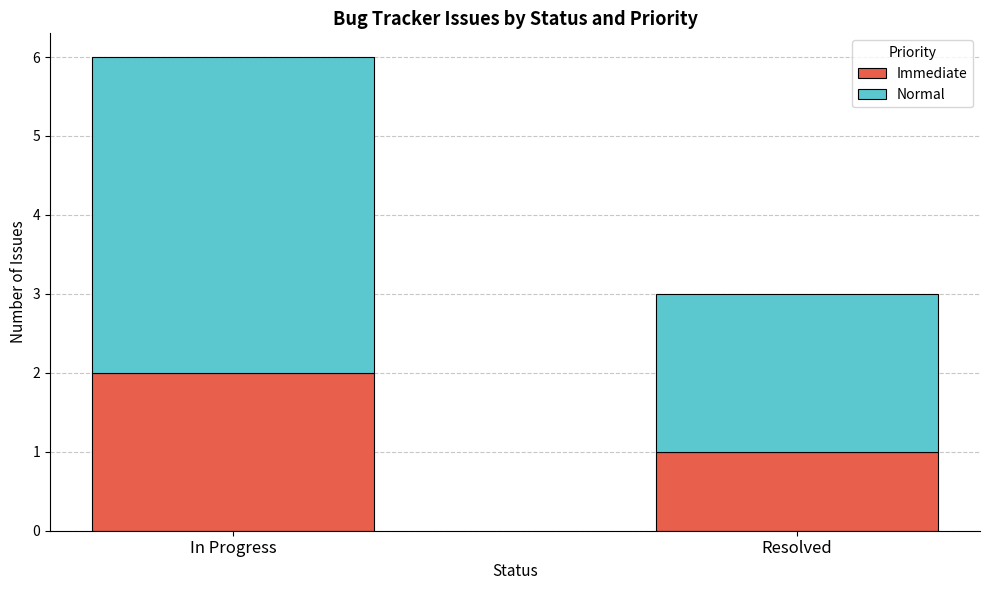

The Immediate series shows 0 at Resolved. True or false?

False